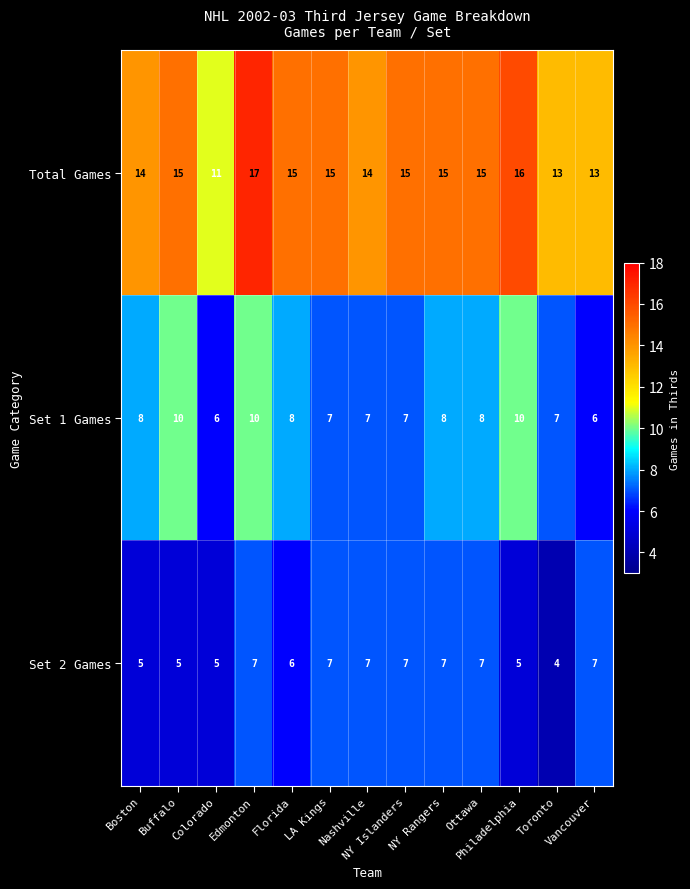

Which series has the largest total across all categories?

Total Games